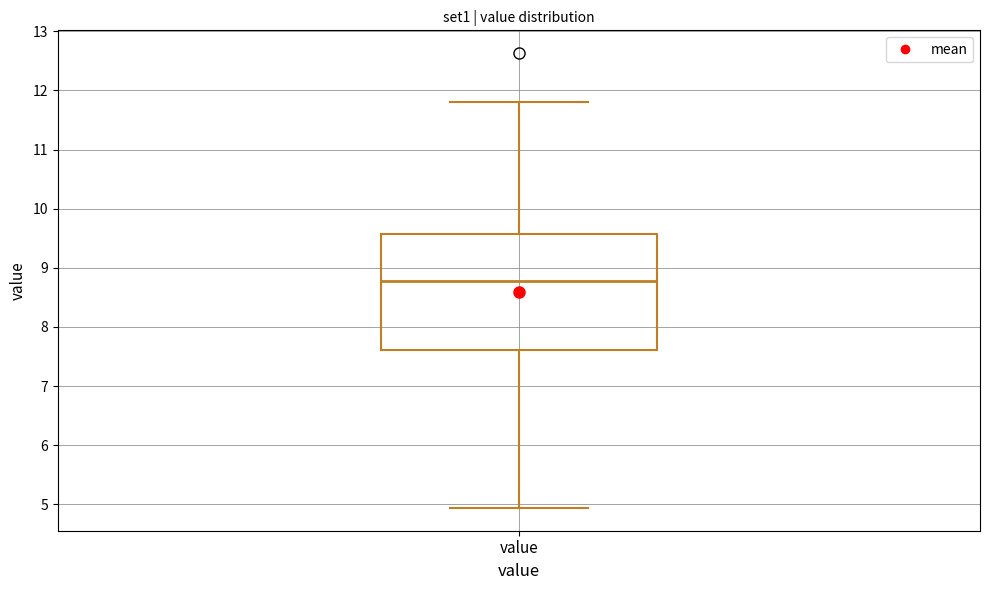

Where does the upper whisker of the box for value end on the y-axis? The values are not printed on the chart, so give them approximately, as read against the axis.

11.8